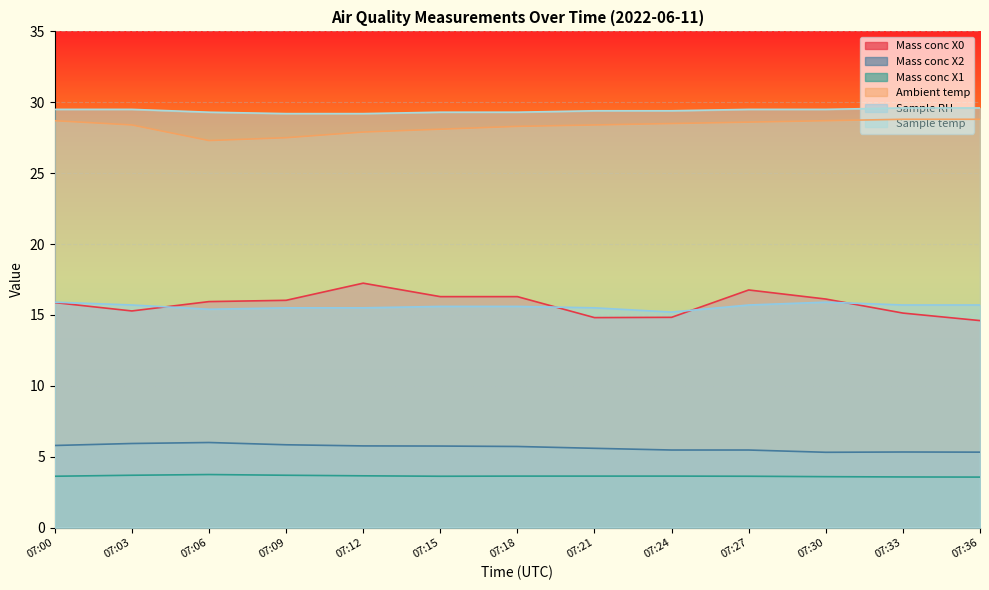

True or false: Sample temp and Sample RH cross at least once.

False